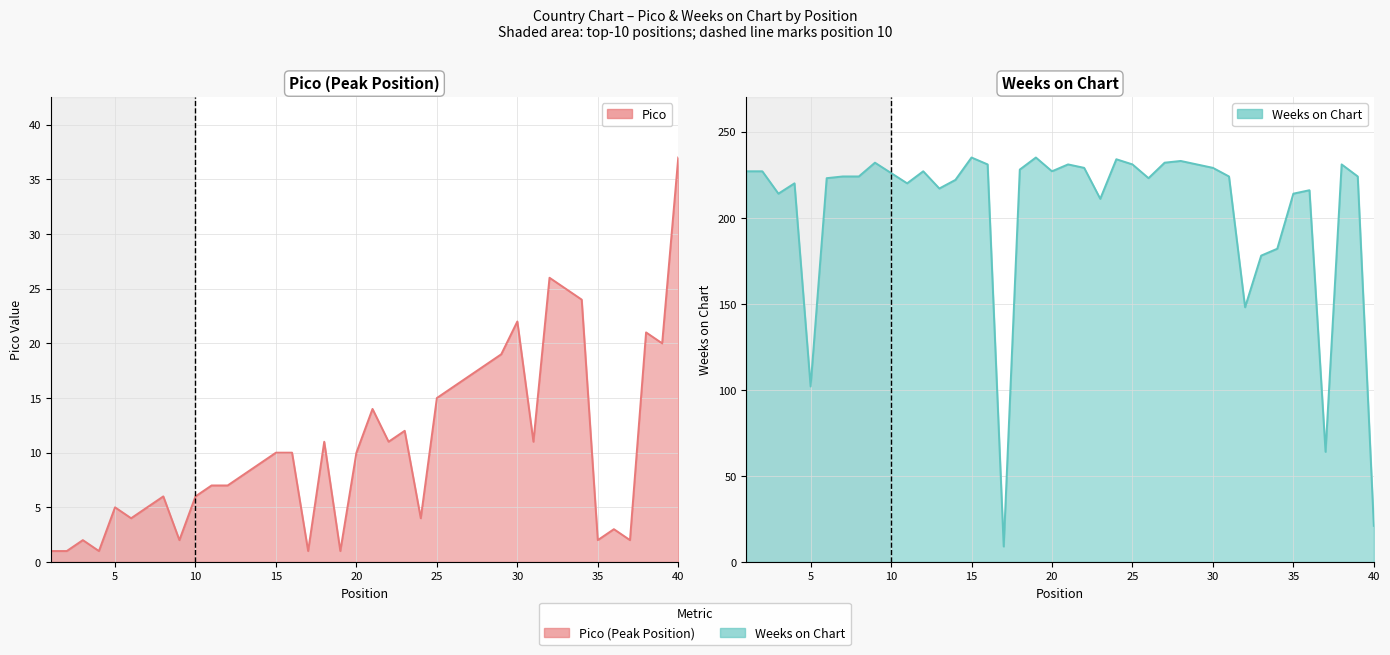

In Pico, how many points are lower than both neighbors (excluding endpoints)?

11